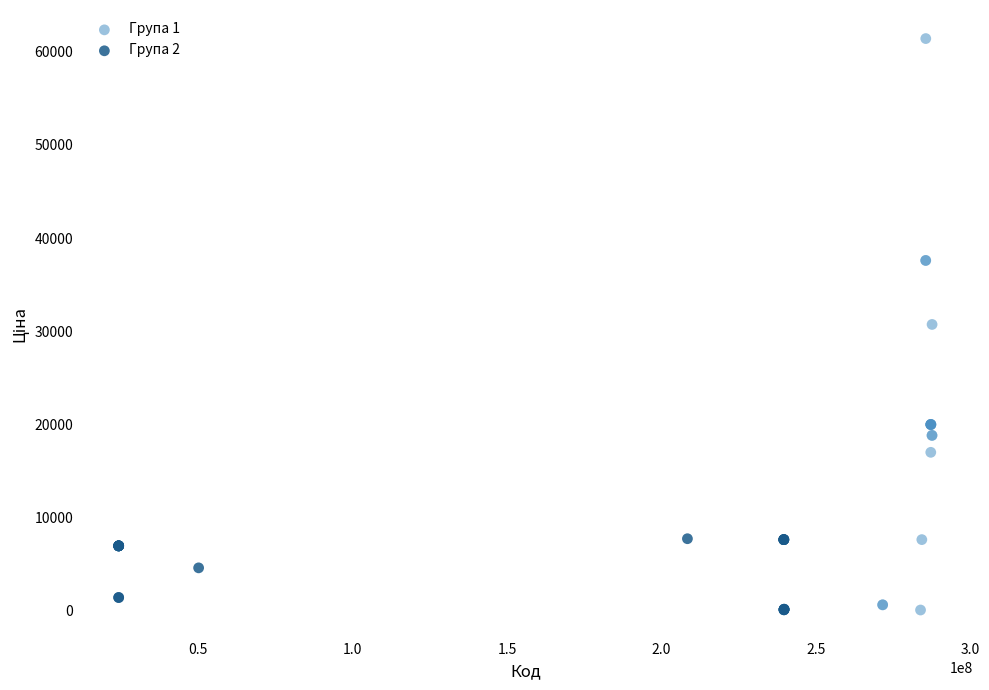

Which series contains the highest Y value?

Група 1